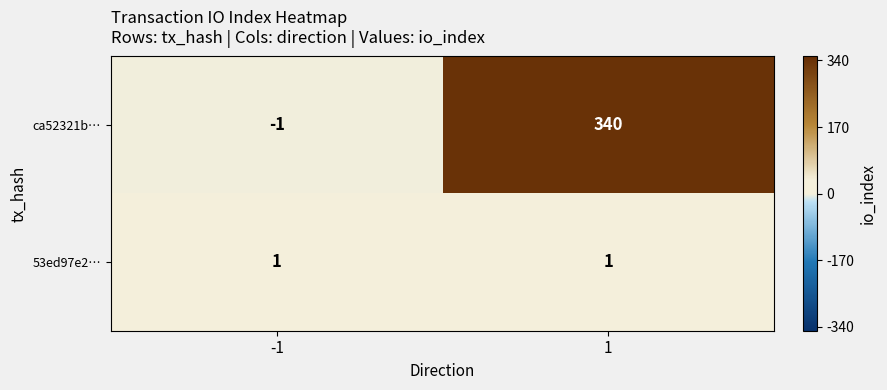

At 1, list the series in order from largest to smallest.

ca52321b…, 53ed97e2…